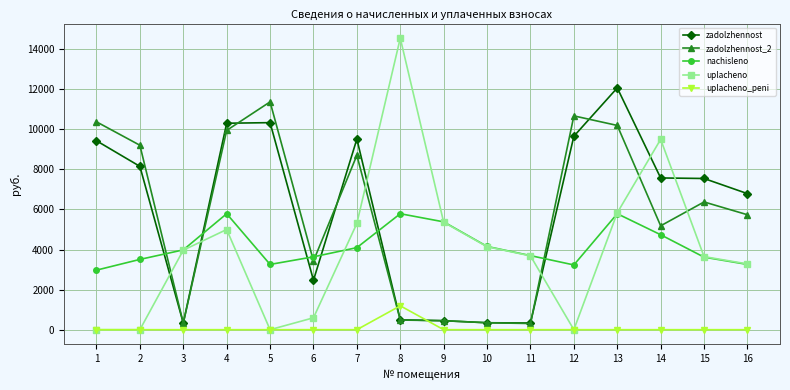

What is the value of the zadolzhennost_2 point at the 10th from the left?

346.3